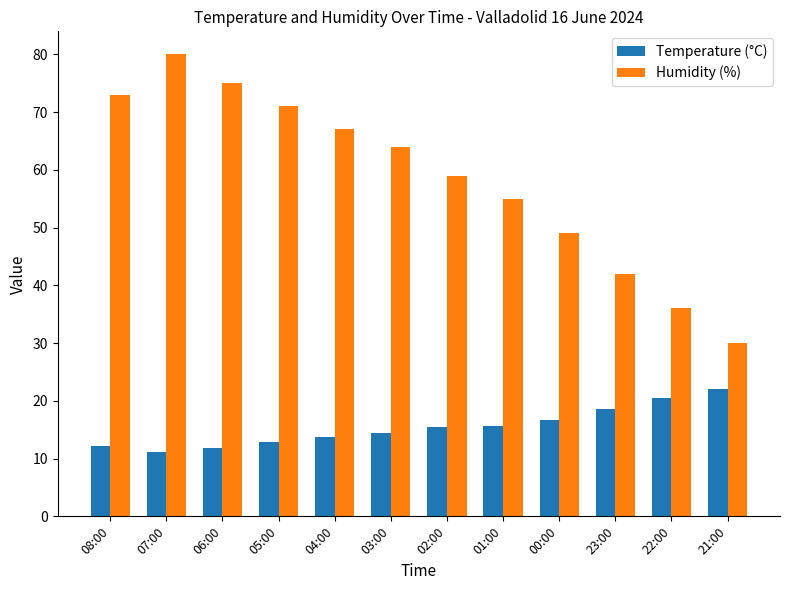

What are all the series names shown in the legend?

Temperature (°C), Humidity (%)